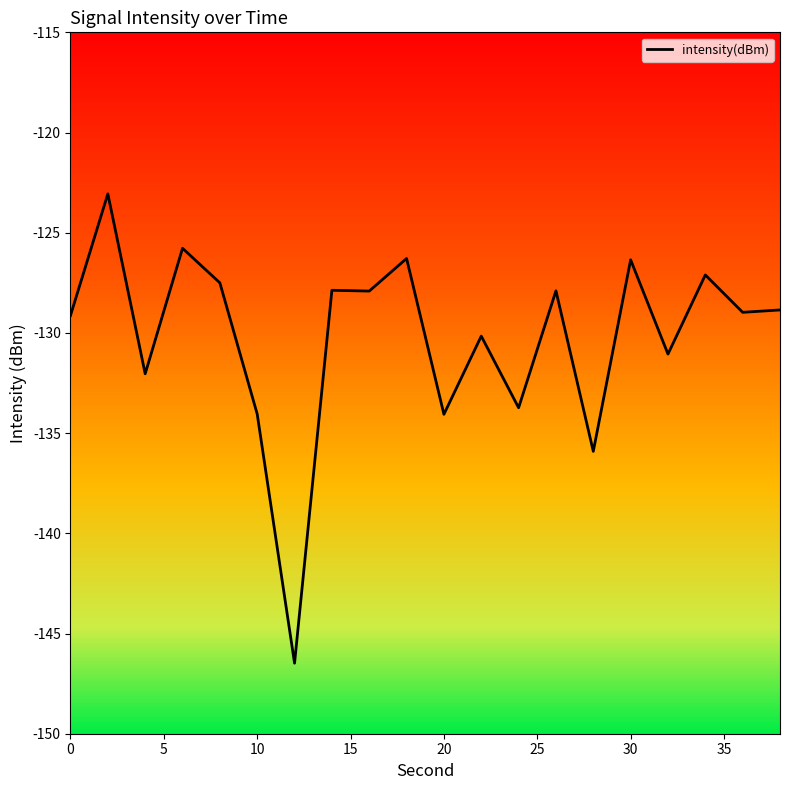

What is the greatest value displayed?

-123.1